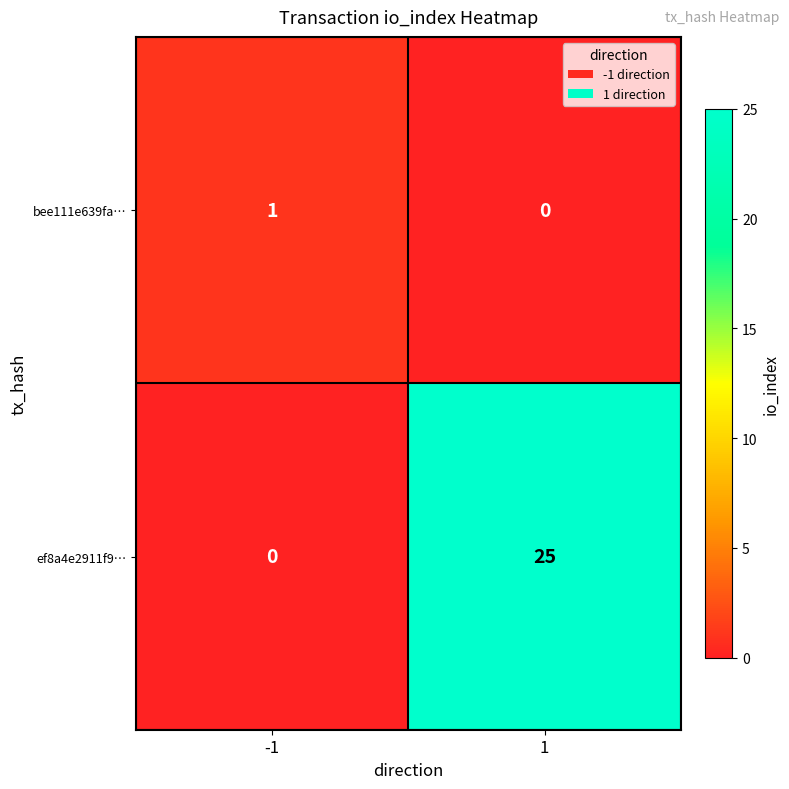

Count the number of categories in the chart.

2